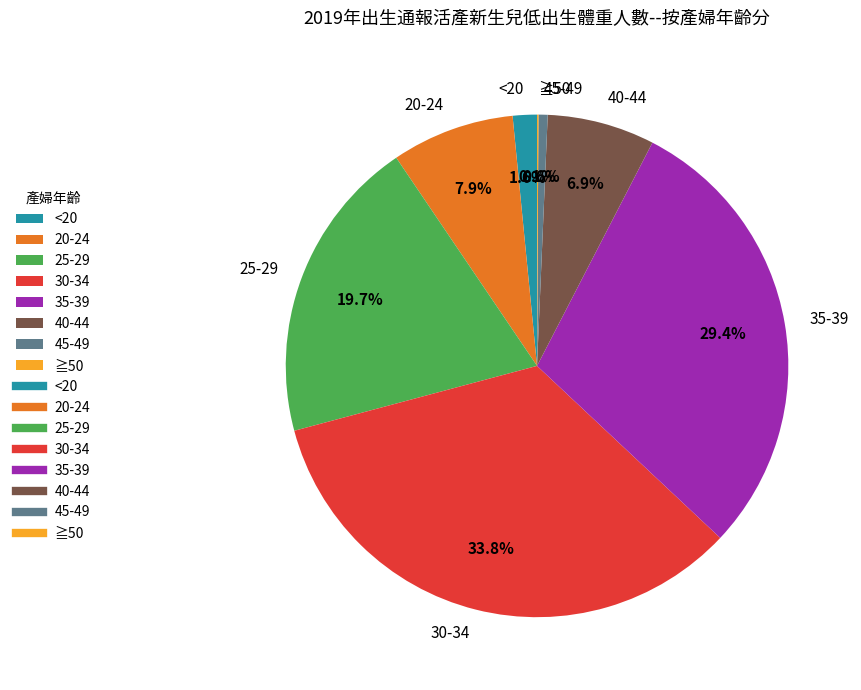

Is it true that 45-49 is 1% of the pie?

True